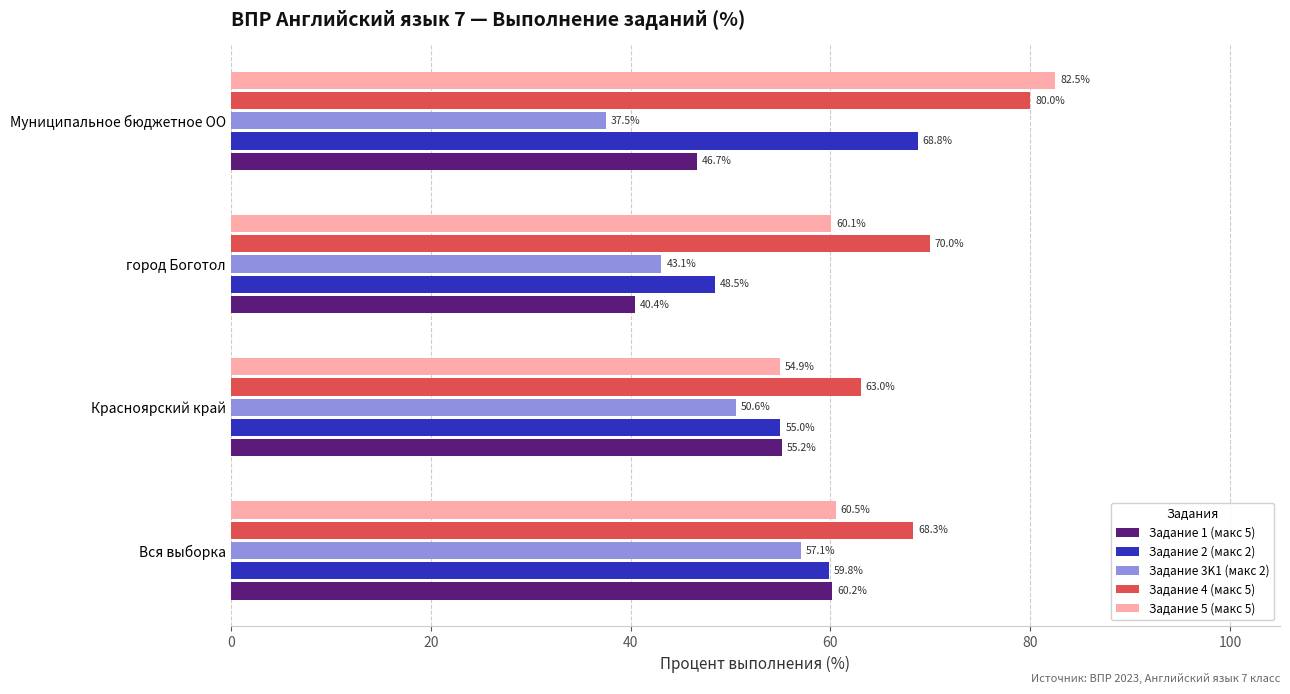

How many values in the Задание 2 (макс 2) series are below 59?

2